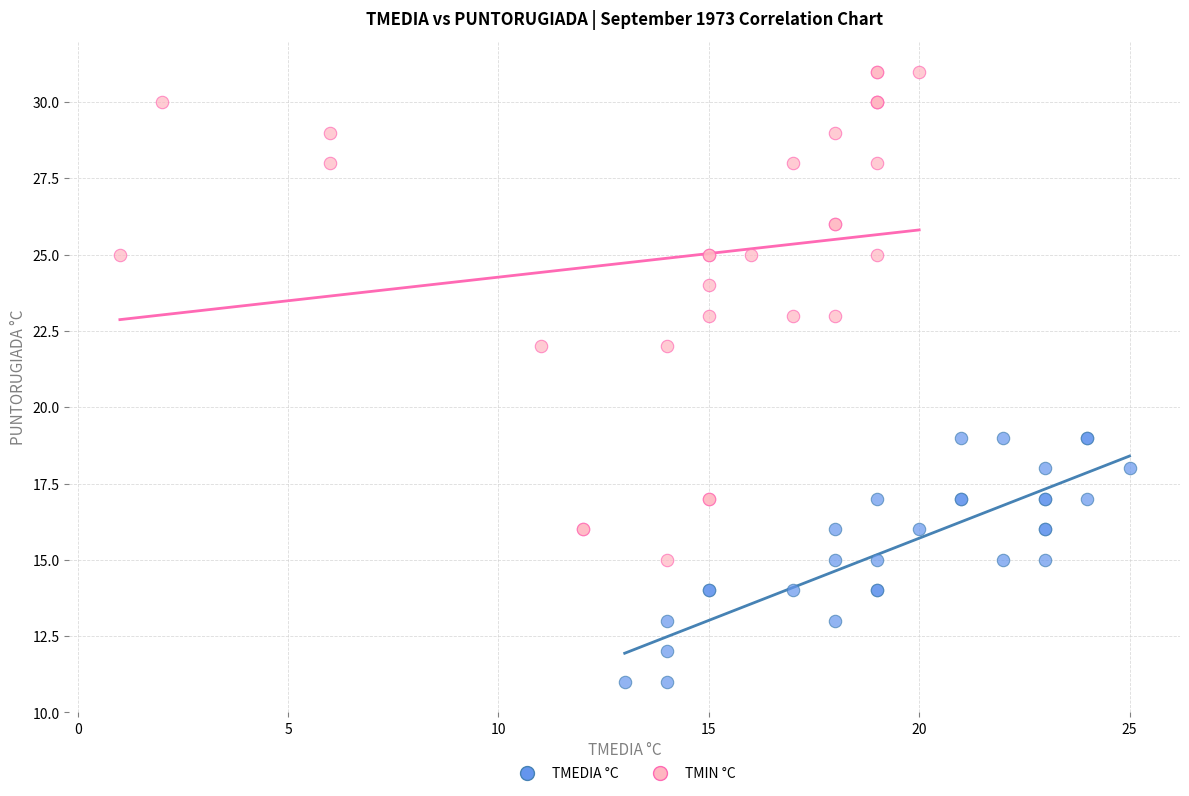

Which series has the largest Y range (max minus min)?

TMIN °C